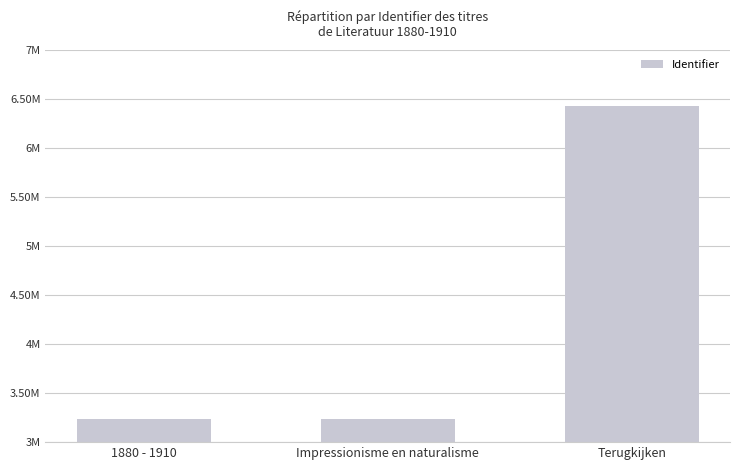

The chart shows a value of 3239249 at Impressionisme en naturalisme. True or false?

True